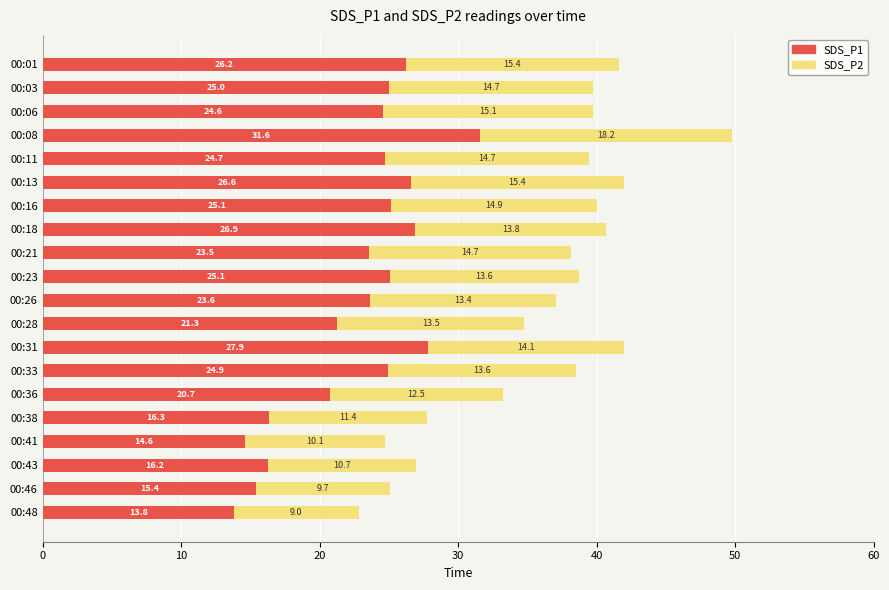

Which category has the lowest value in the SDS_P1 series?

00:48